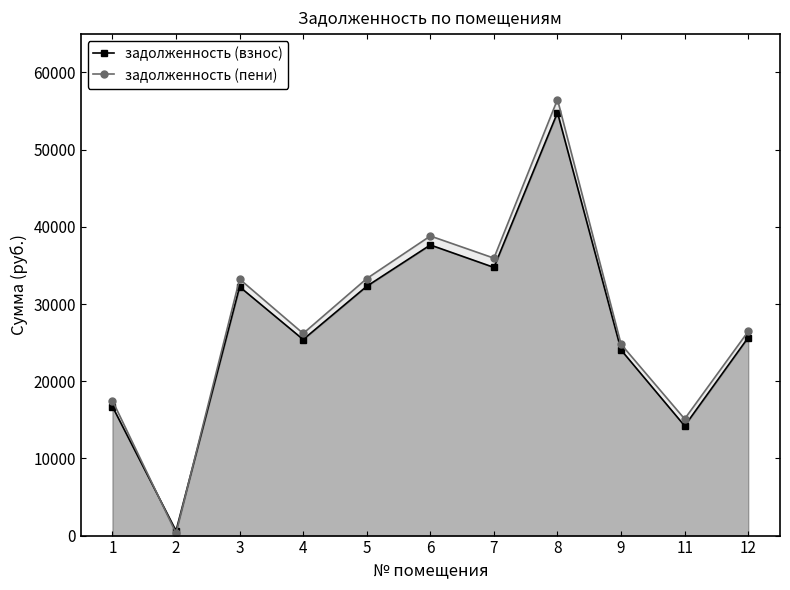

In задолженность (взнос), how many points are lower than both neighbors (excluding endpoints)?

4